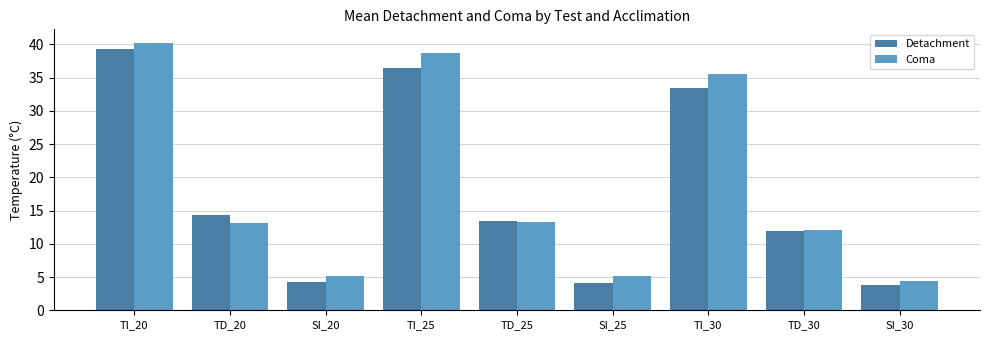

Between SI_25 and TD_30, which series saw the biggest shift?

Detachment